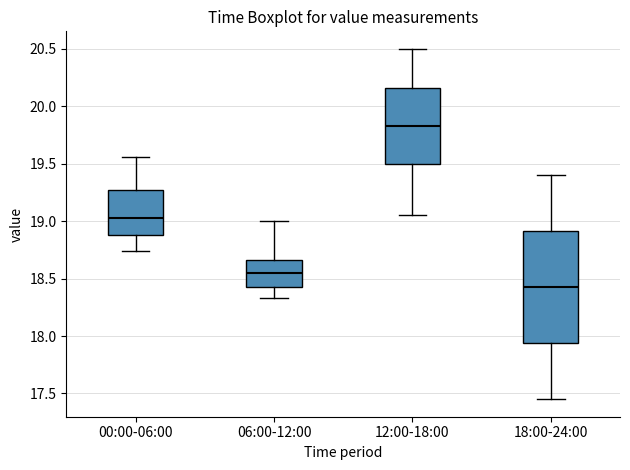

Where is the upper edge of the box for 00:00-06:00 on the y-axis? The values are not printed on the chart, so give them approximately, as read against the axis.

19.30